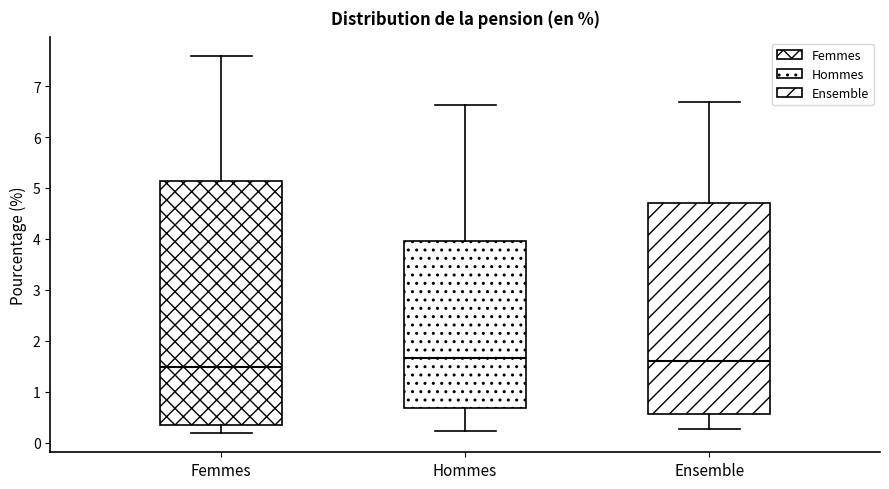

Comparing the boxes themselves (not the whiskers), which one is the tallest?

Femmes